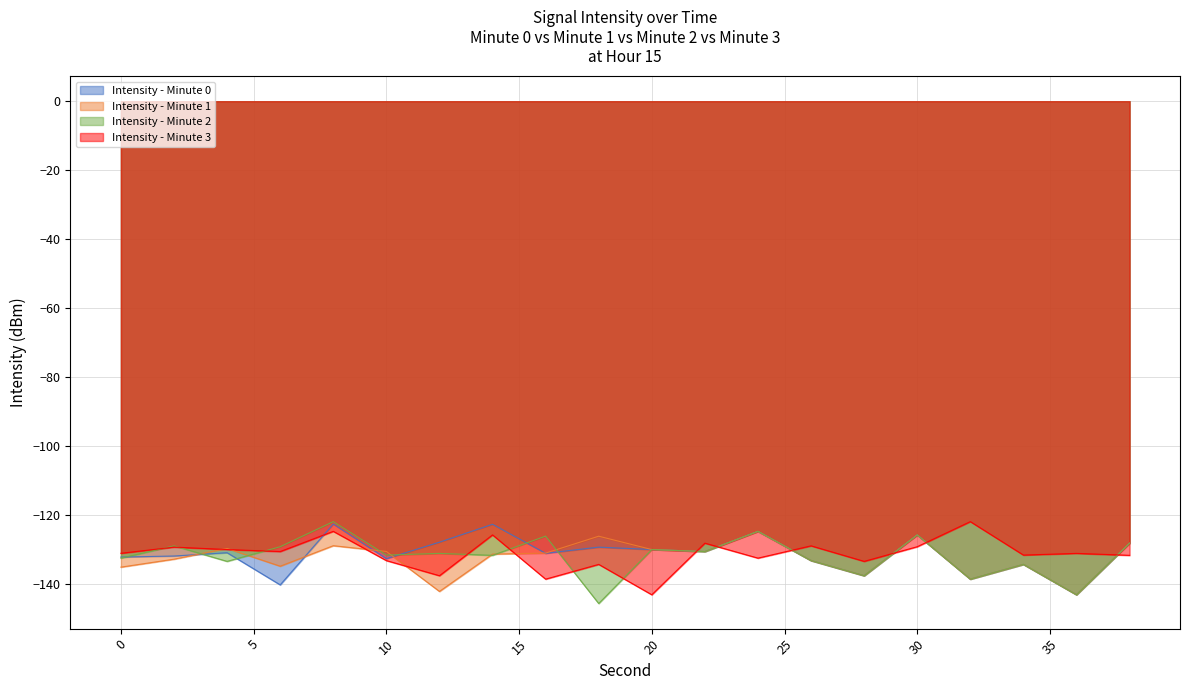

Where does the Intensity - Minute 0 series first go above -131?

8